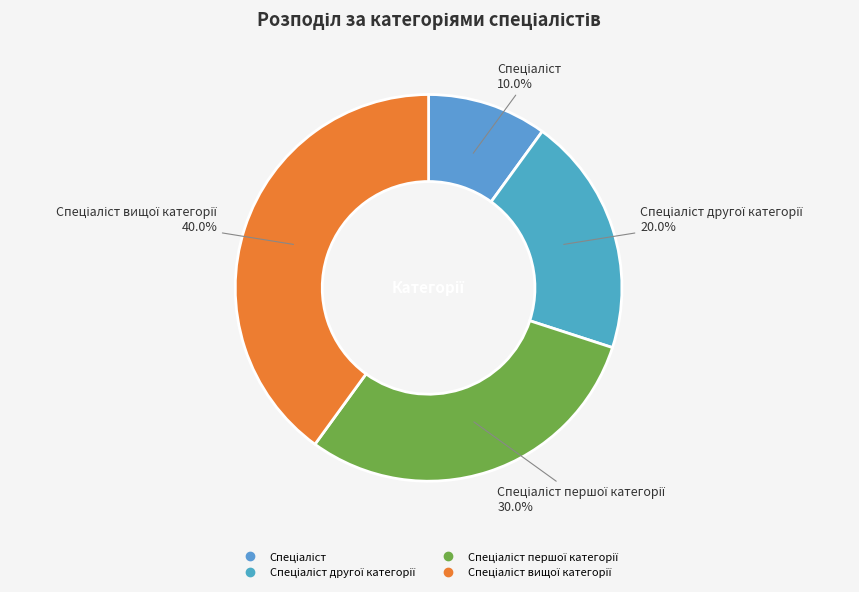

What is the largest slice in the pie chart?

Спеціаліст вищої категорії